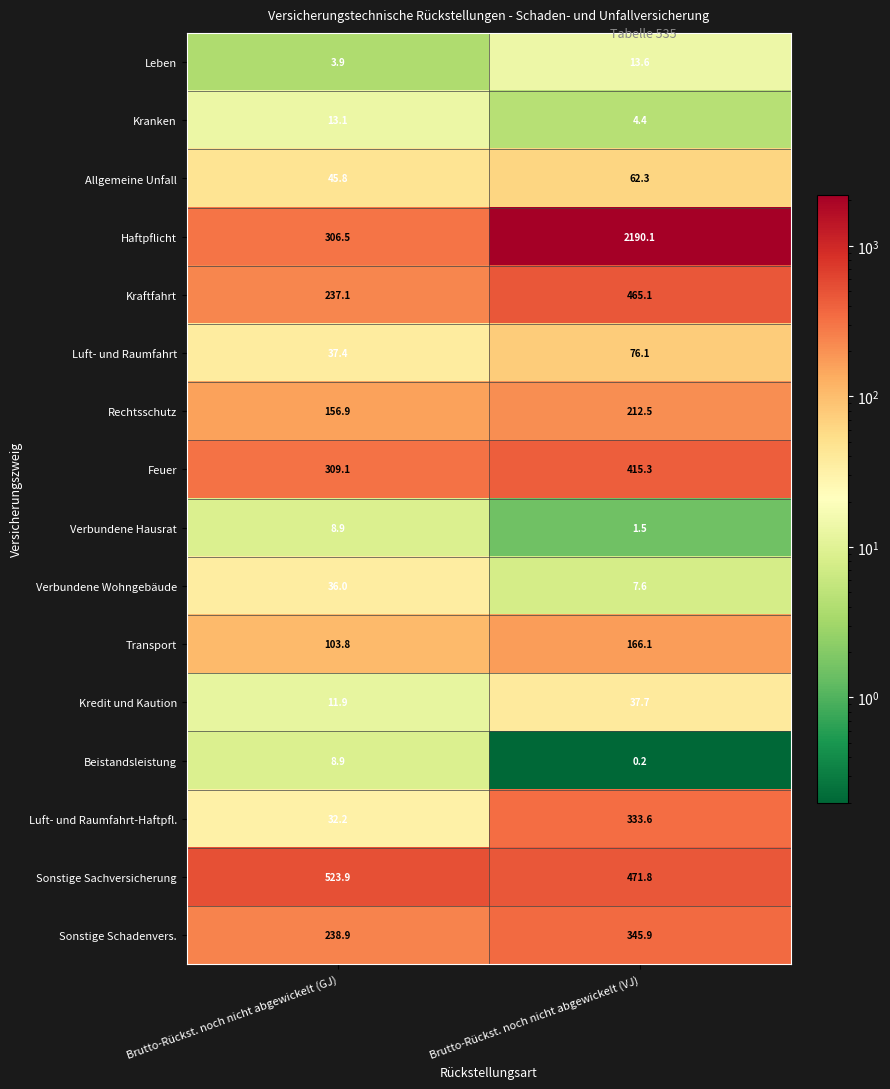

What is the approximate value of Haftpflicht at Brutto-Rückst. noch nicht abgewickelt (GJ)?

306.5